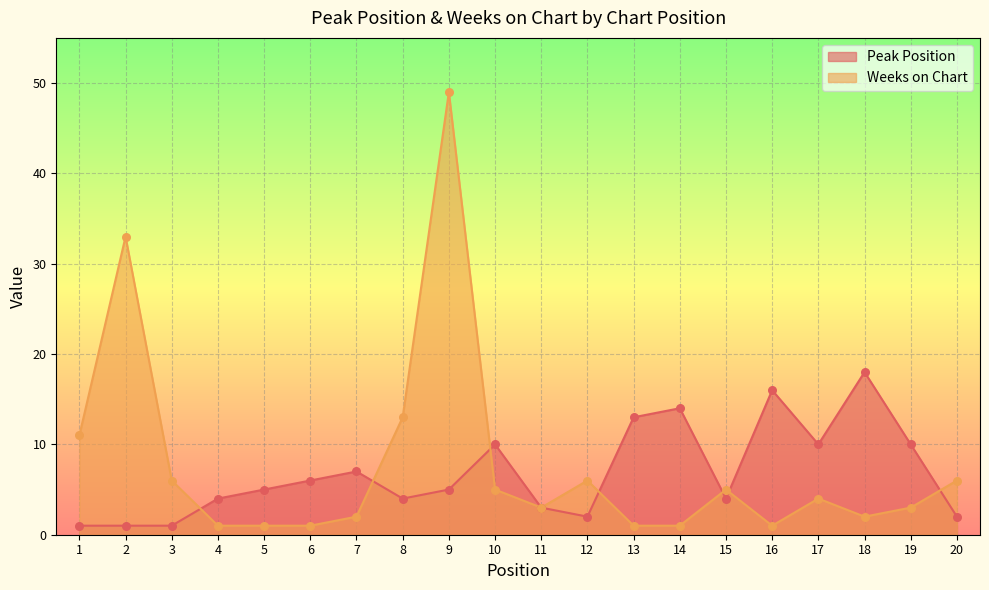

Is the value of Peak Position at 18 greater than the value of Weeks on Chart at 3?

Yes